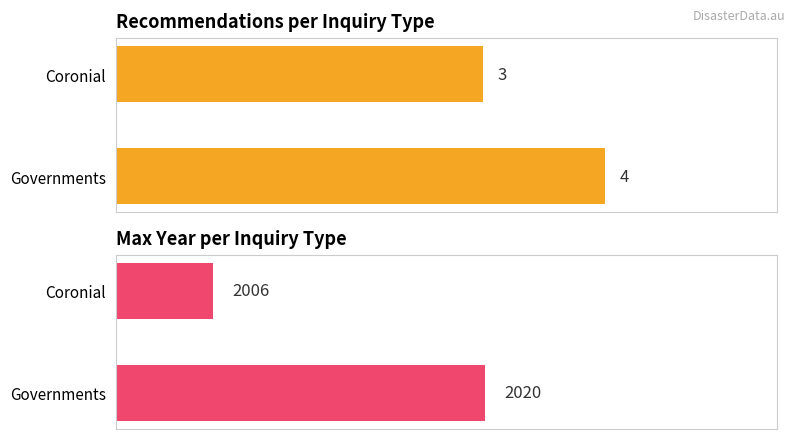

What are all the series names shown in the legend?

Count of Recommendations, Max Year